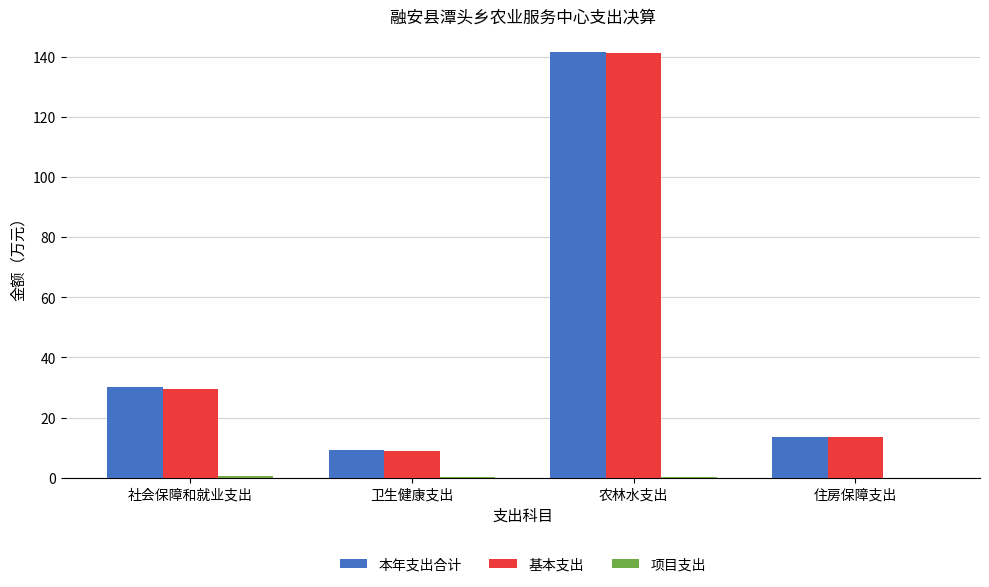

How many values in the 本年支出合计 series exceed 30?

2